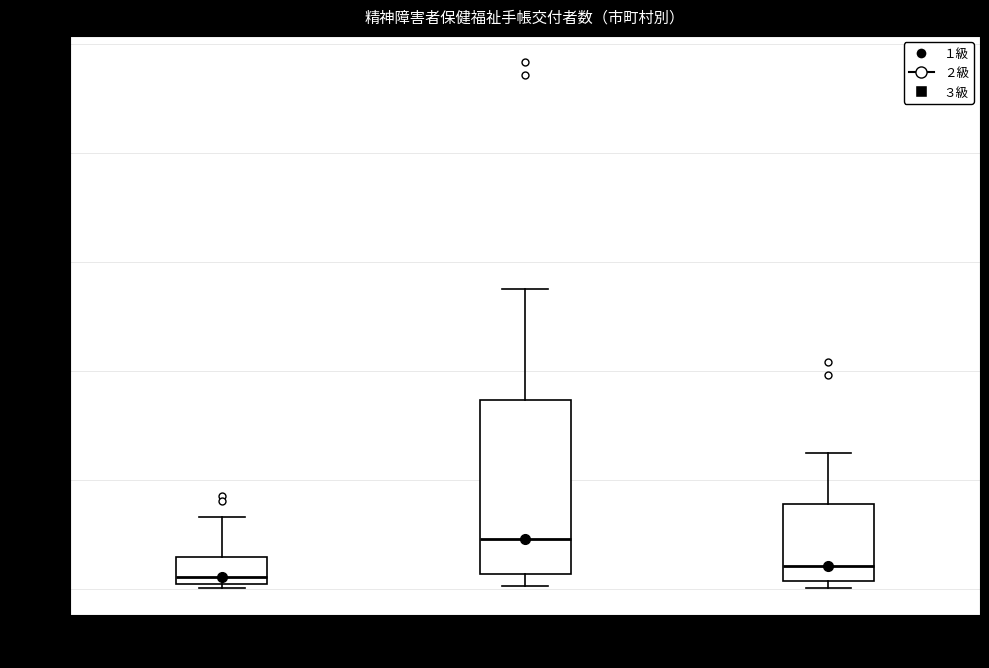

Comparing the boxes themselves (not the whiskers), which one is the tallest?

２級